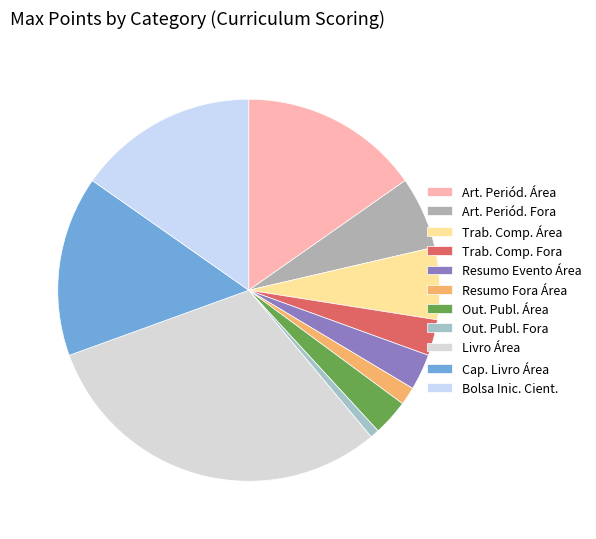

Count the number of slices in the pie.

11